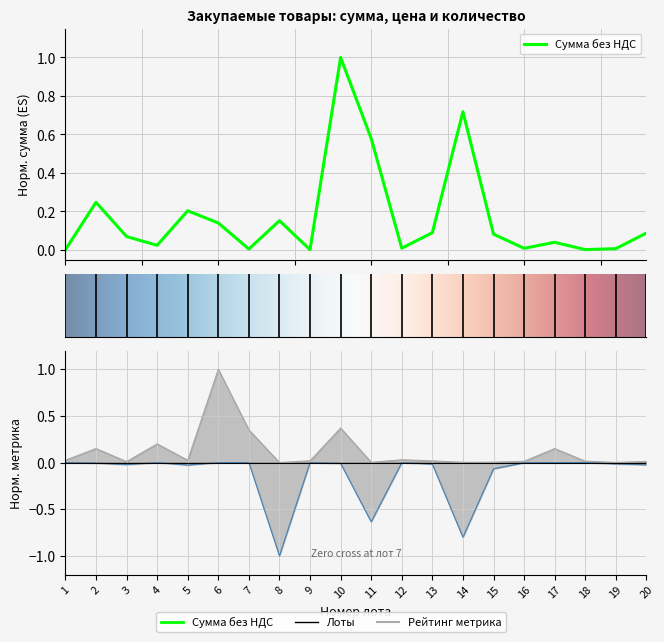

Rank the categories by Количество value from highest to lowest.

6, 10, 7, 4, 2, 17, 12, 1, 5, 9, 13, 18, 16, 20, 3, 15, 11, 14, 19, 8